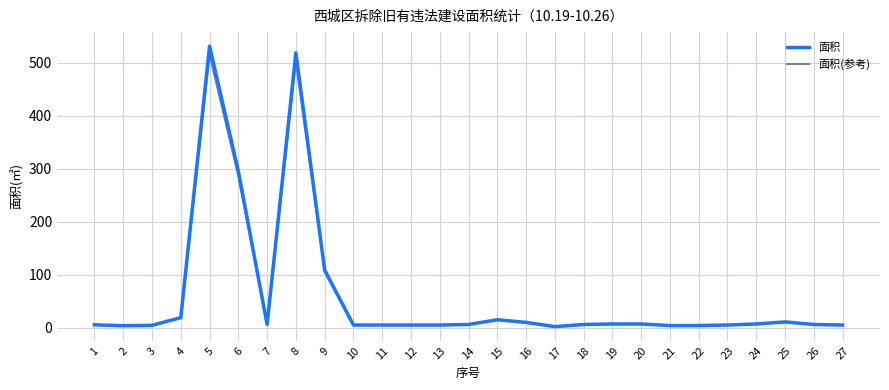

At which category is the sum across all series the highest?

5